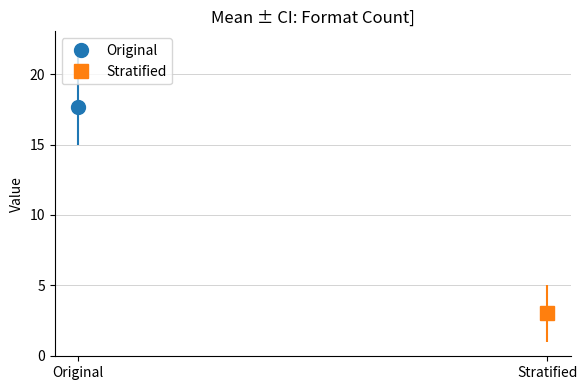

What is the sum of all values?

62